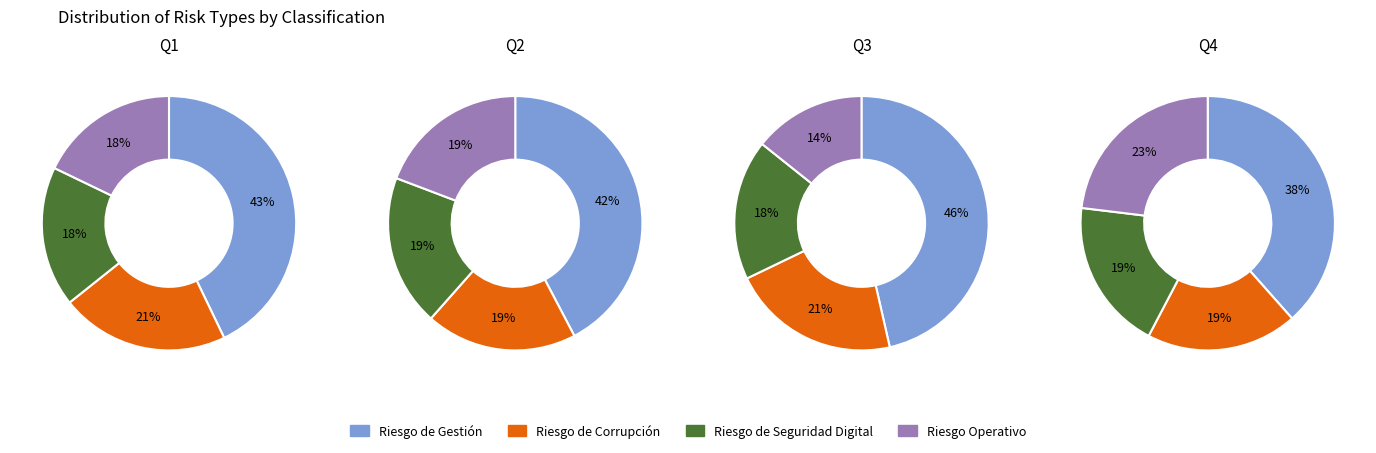

Is there any slice that represents more than half of the pie?

No